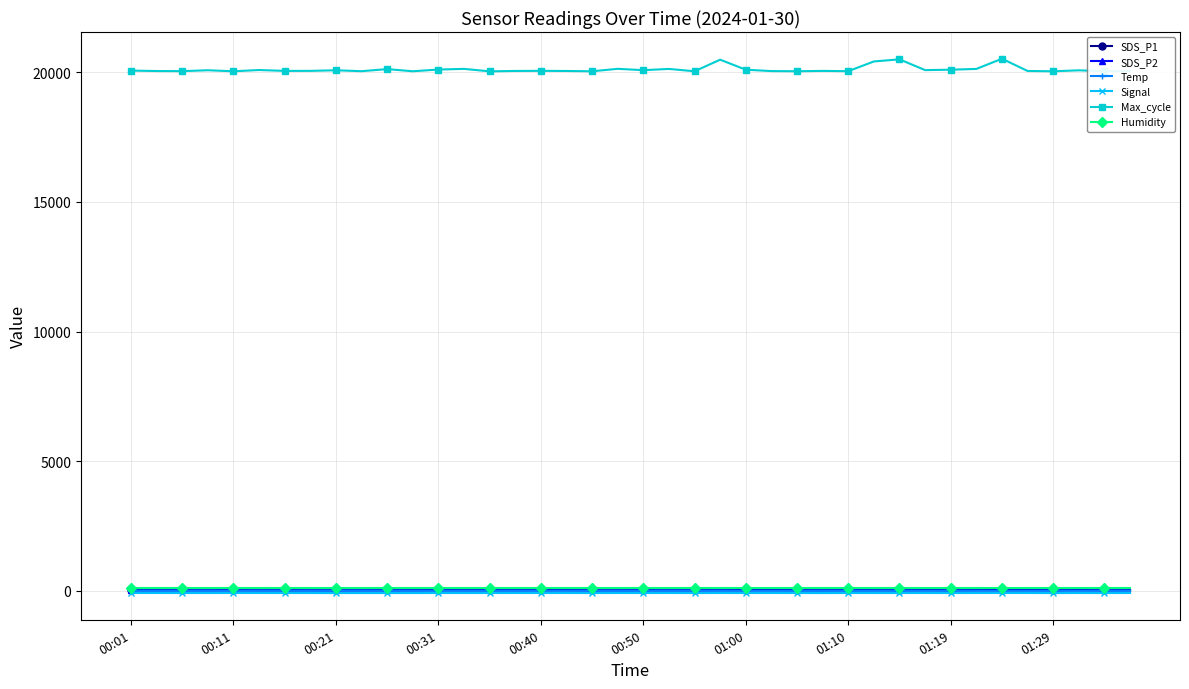

Which series has the largest range (max minus min)?

Max_cycle